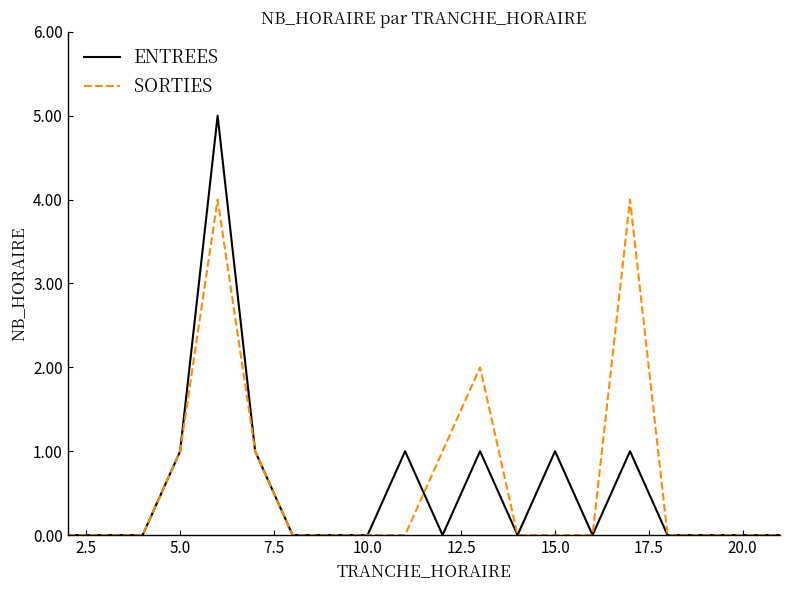

Which series has the largest total across all categories?

SORTIES